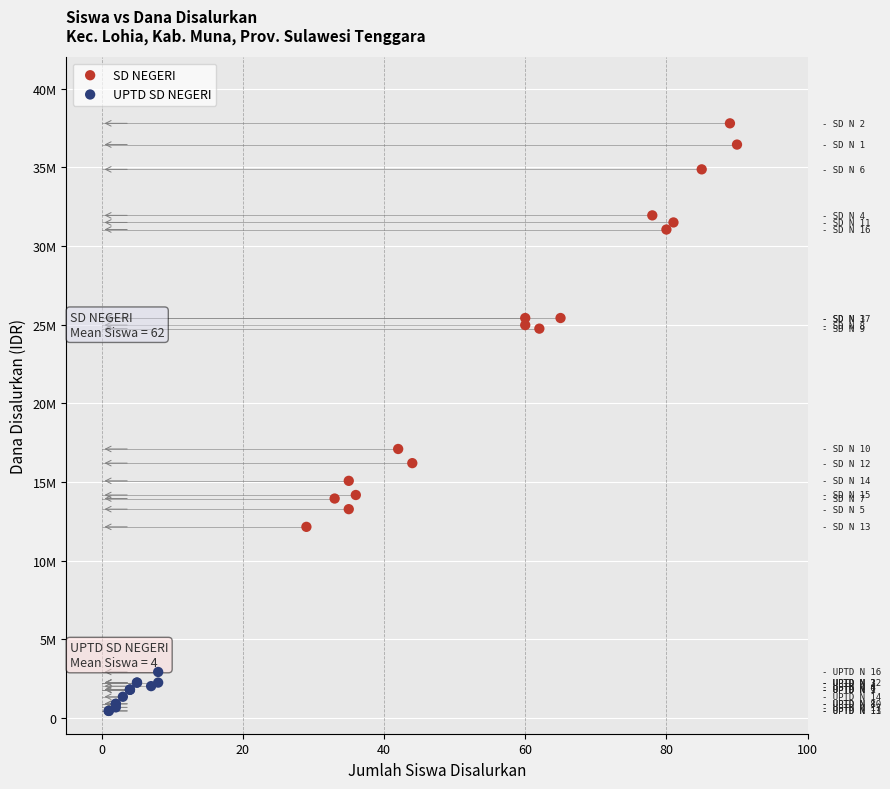

What are all the series names shown in the legend?

SD NEGERI, UPTD SD NEGERI